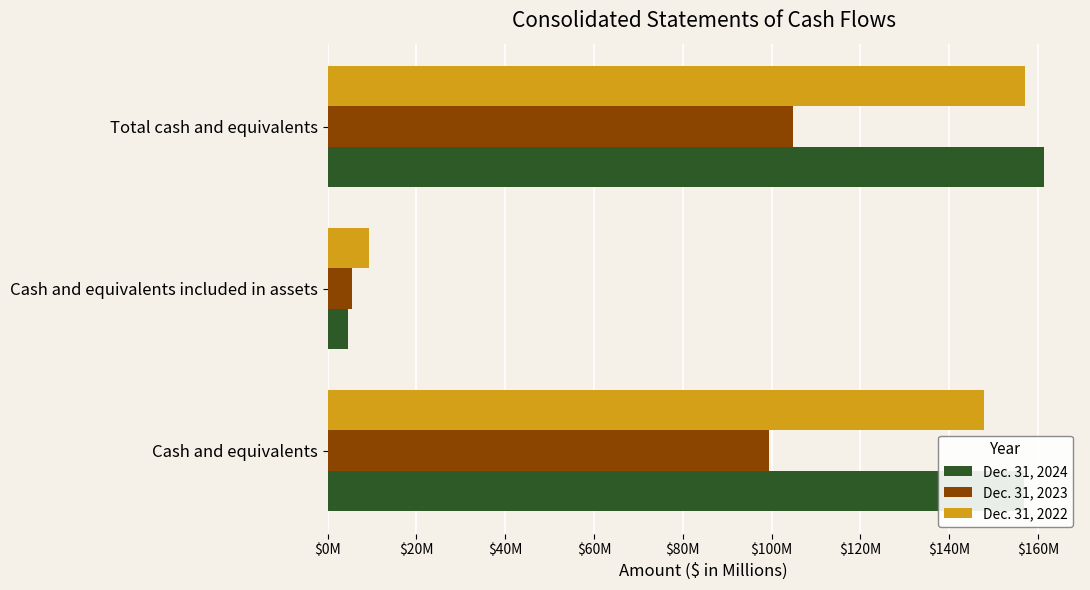

At which label is Dec. 31, 2024 closest to 82?

Cash and equivalents